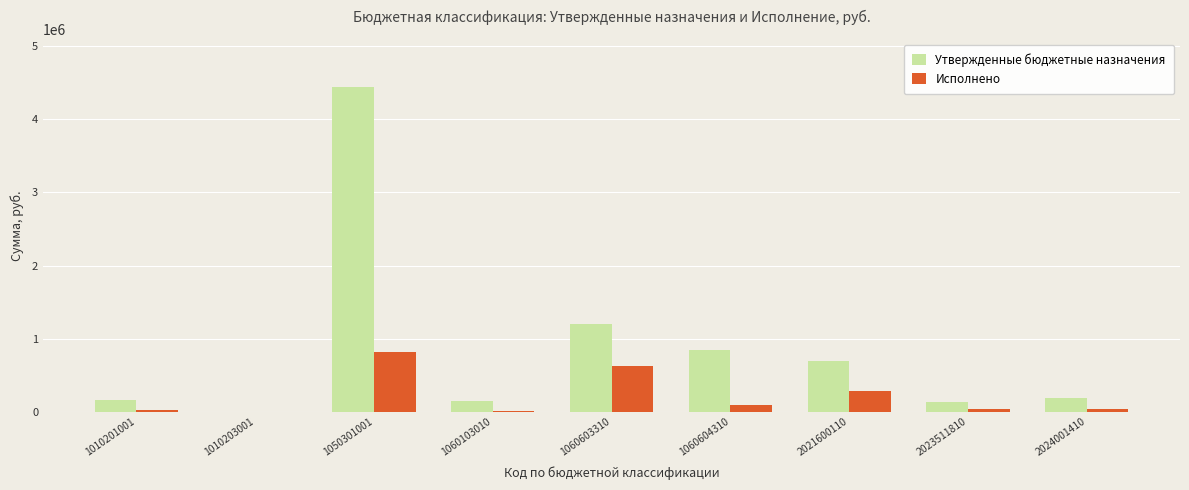

Is the value of Утвержденные бюджетные назначения at 1060103010 greater than the value of Исполнено at 2023511810?

Yes